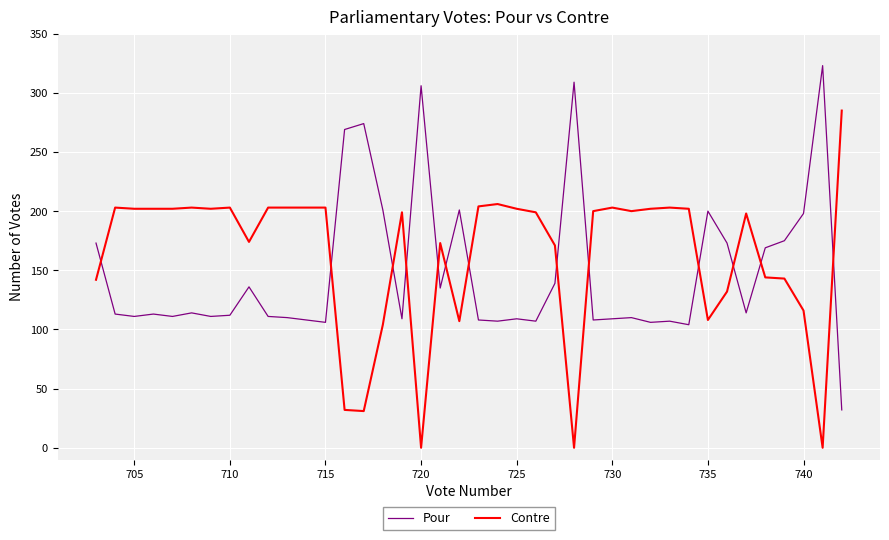

How many values in the Contre series exceed 200?

19